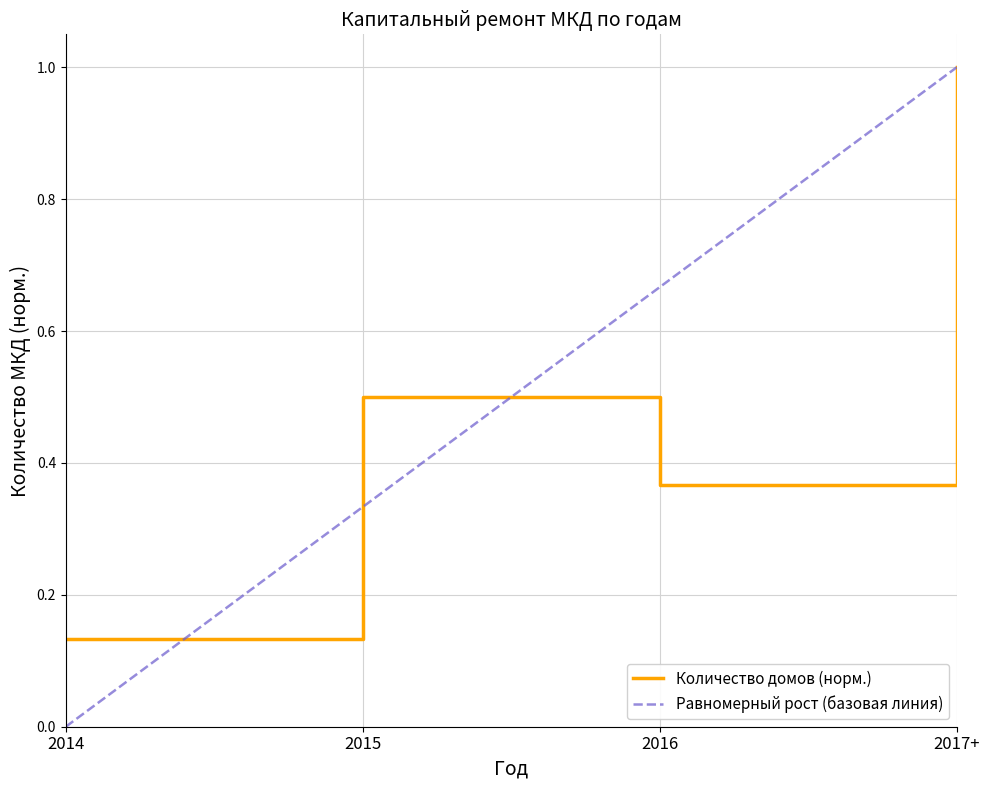

What position from the right is 2016?

2